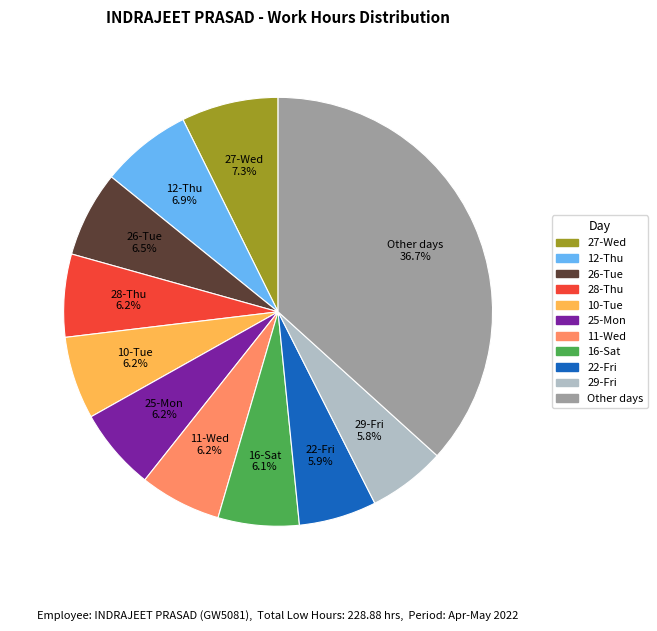

How many slices are in this pie chart?

11